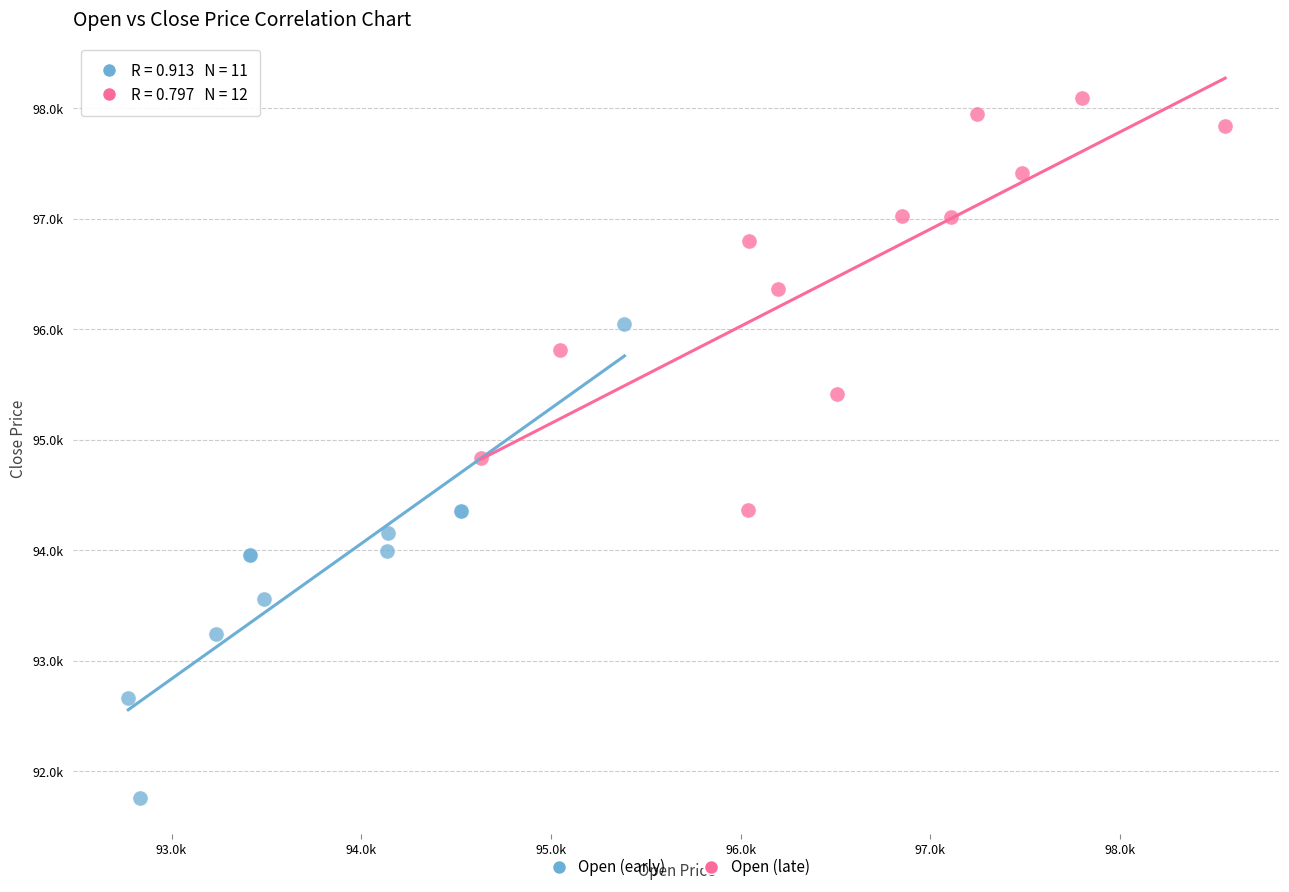

Which series contains the highest Y value?

Open (late)